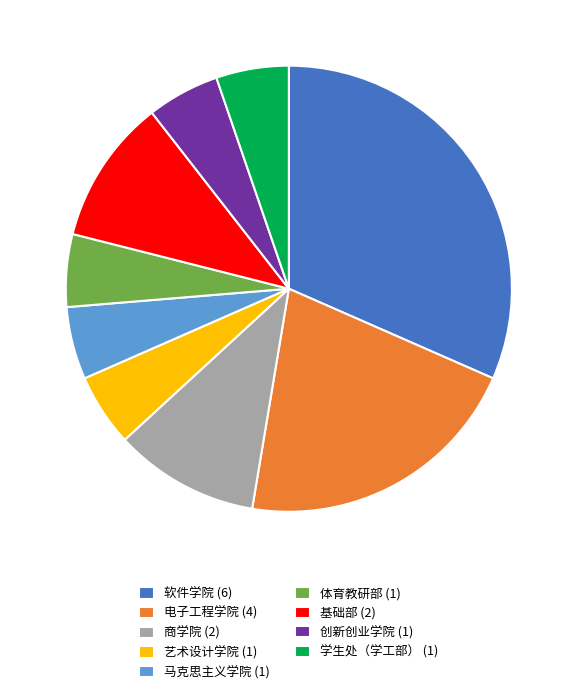

The 学生处（学工部） slice represents 1% of the pie. True or false?

False